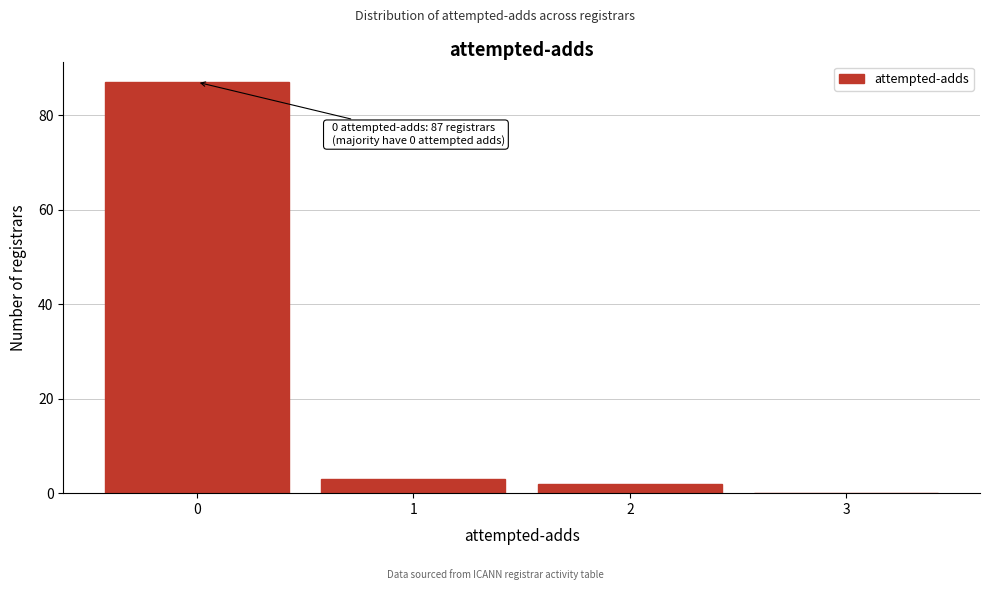

Reading left to right, transcribe all the data shown in this chart.

0=87	1=3	2=2	3=0